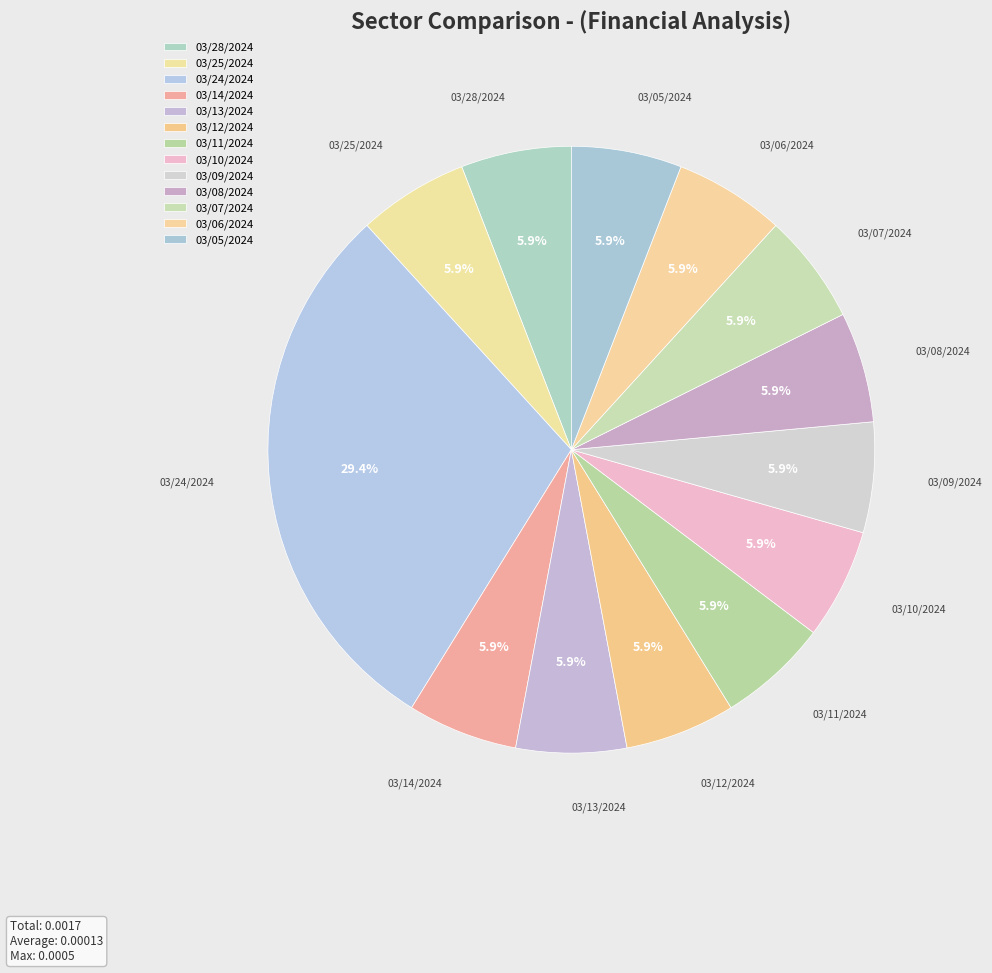

Do 03/05/2024 and 03/09/2024 together represent more than half of the pie?

No